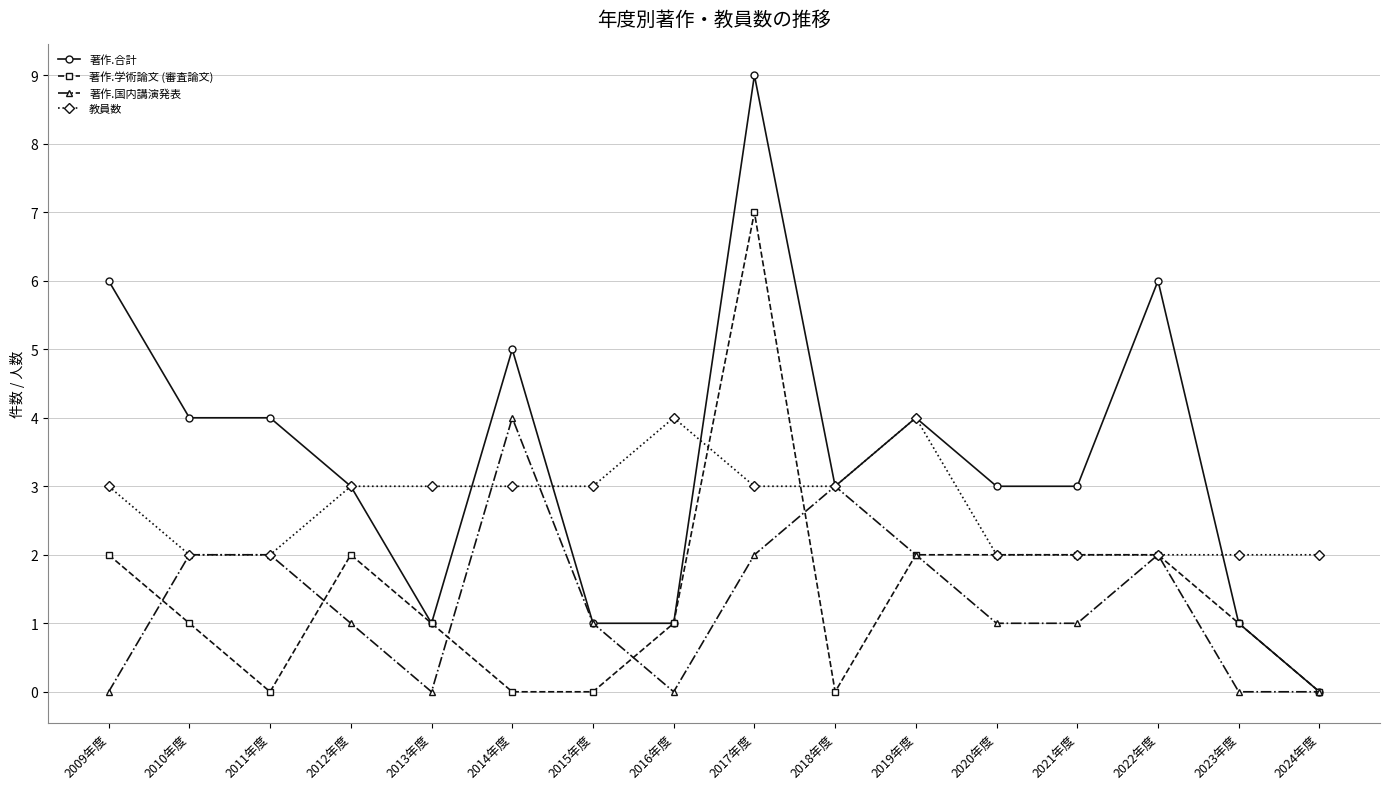

Where does the 著作.国内講演発表 series first go above 1?

2010年度